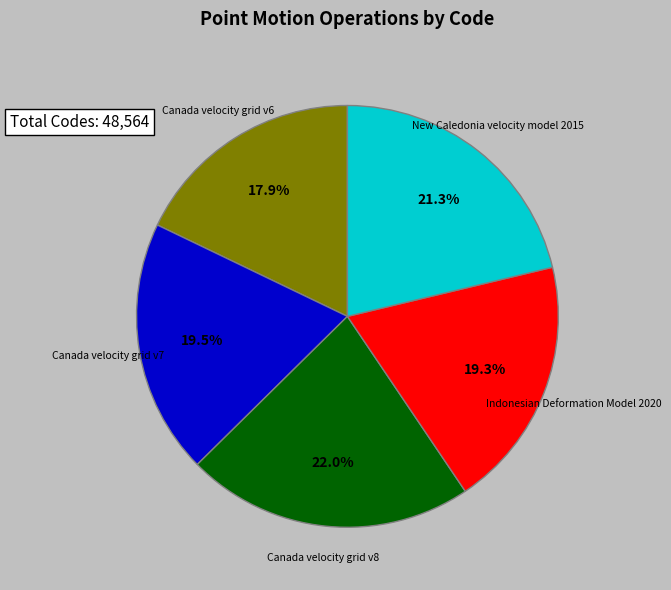

Does any single category account for the majority?

No